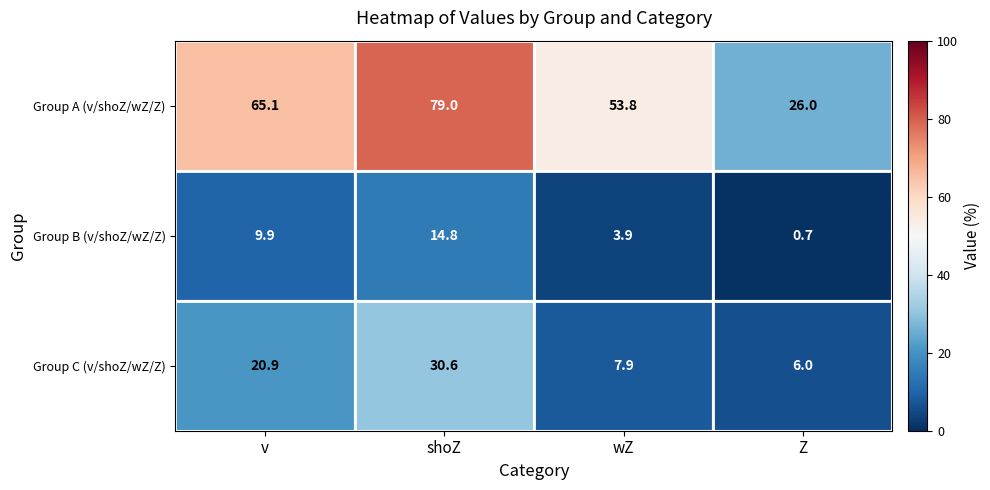

How many data points in Group B (v/shoZ/wZ/Z) are less than 9?

2